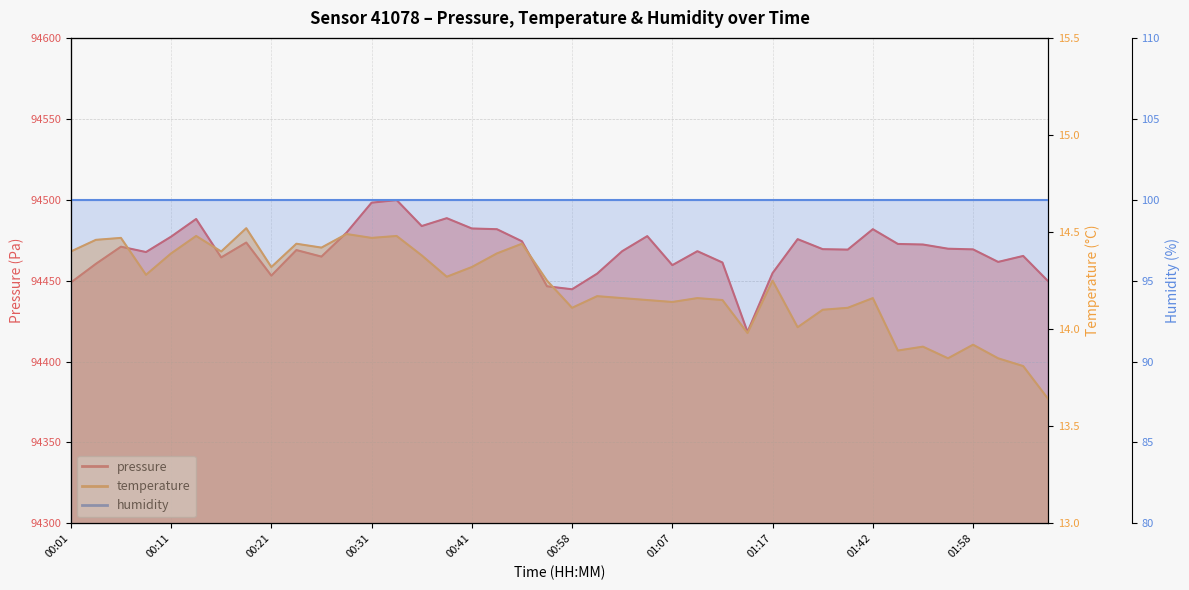

What is the difference between the second highest and second lowest values in the pressure series?

53.5